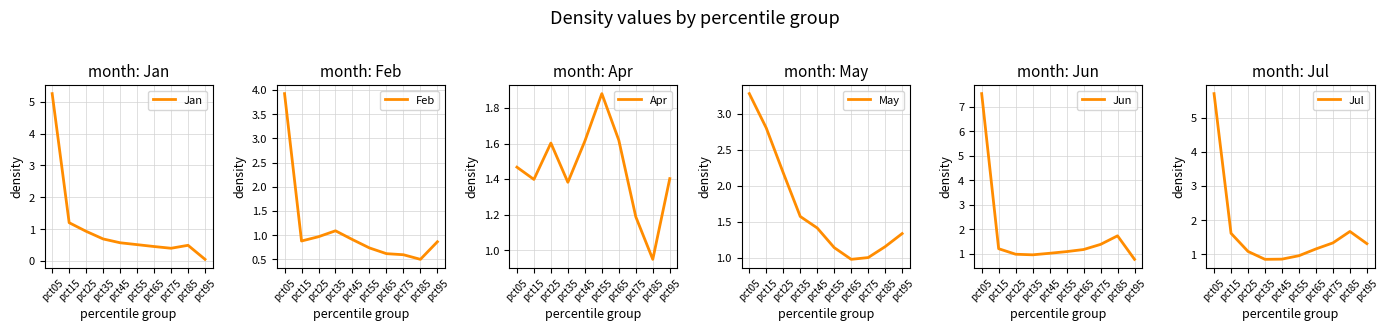

At which label does May first exceed 1?

pct05